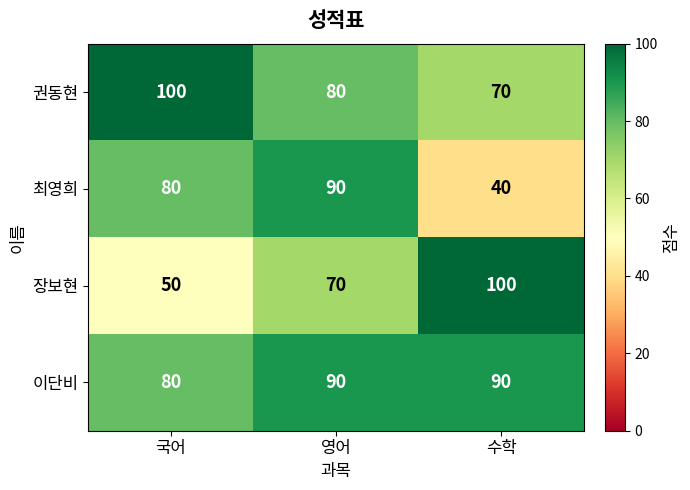

The value of 권동현 at 영어 is 80. True or false?

True